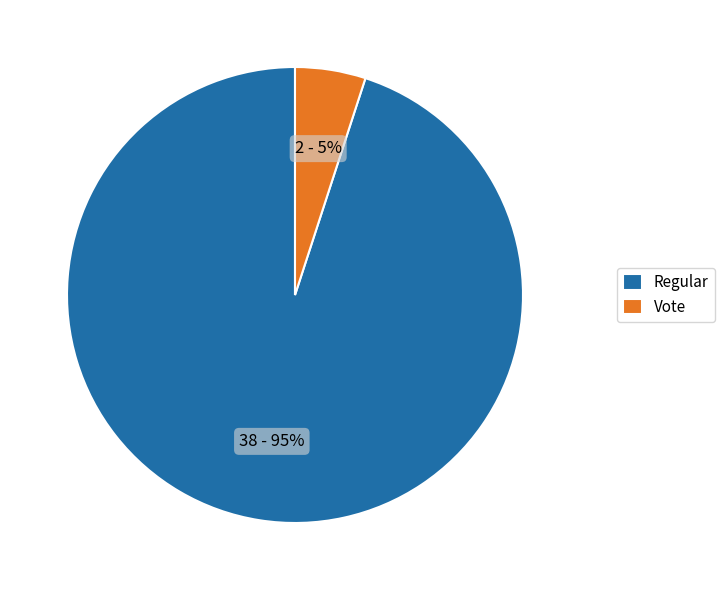

Combined, do Regular and Vote account for over 50%?

Yes